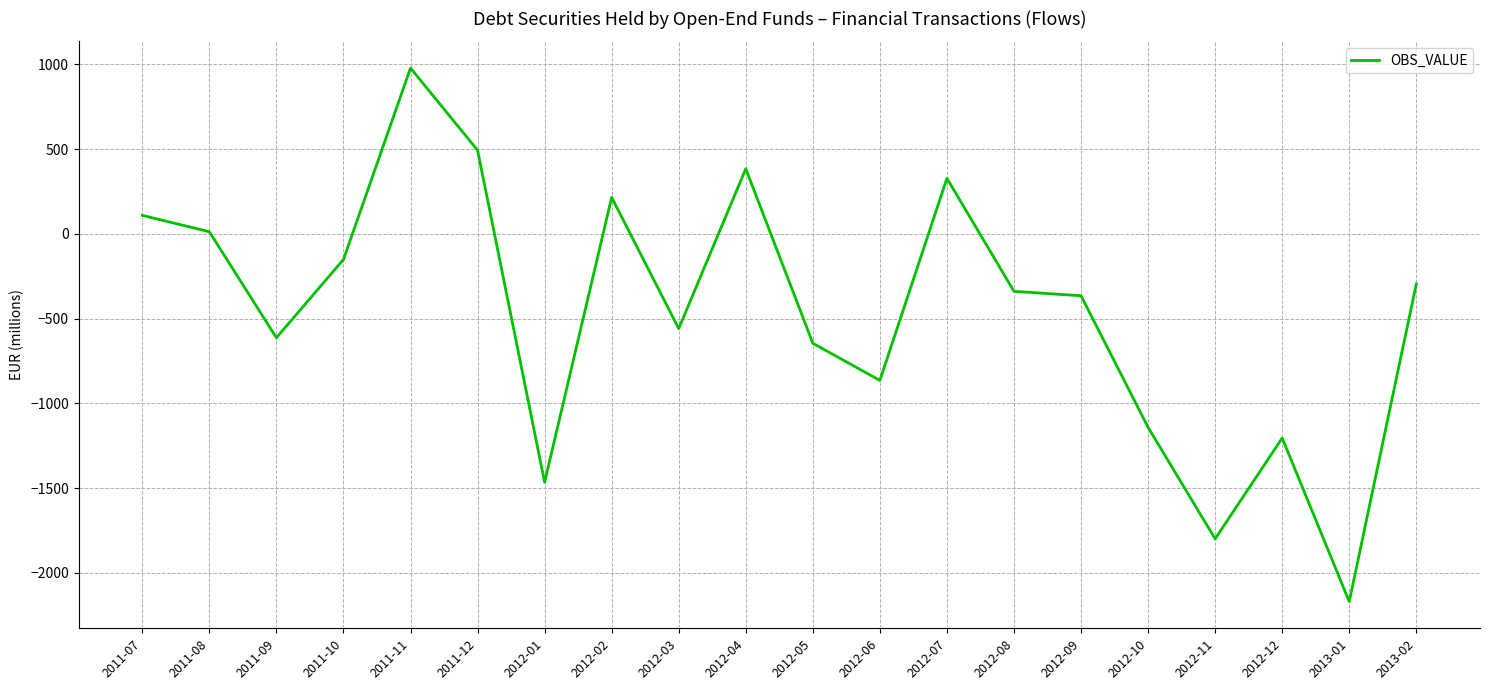

Count the number of values greater than -338.

9